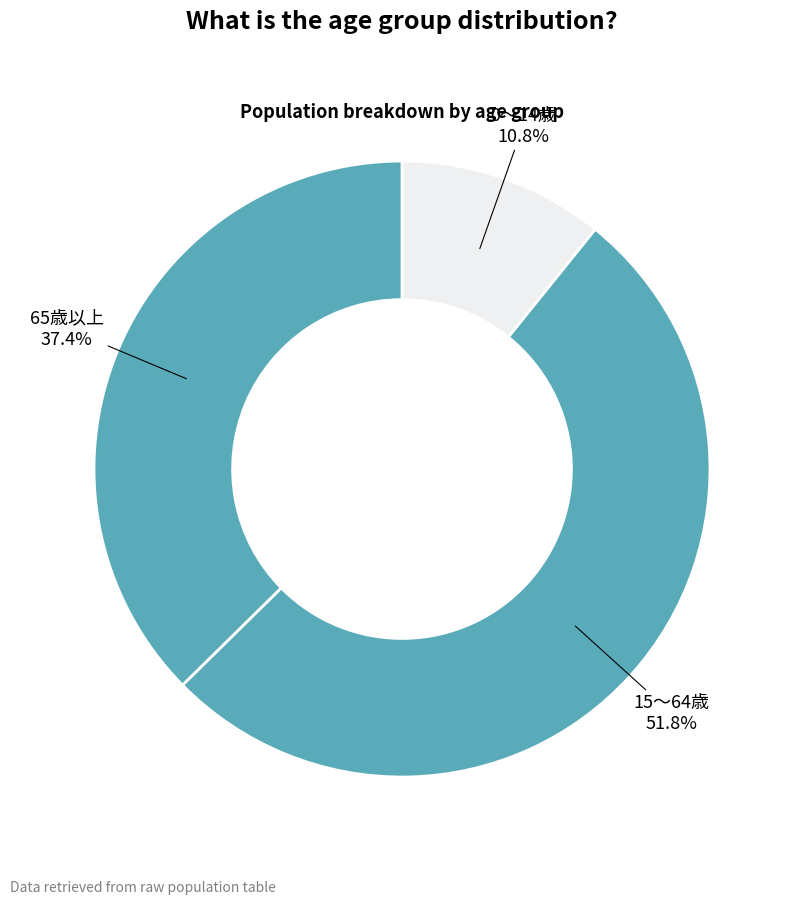

To the nearest percent, what is the average slice percentage?

33%